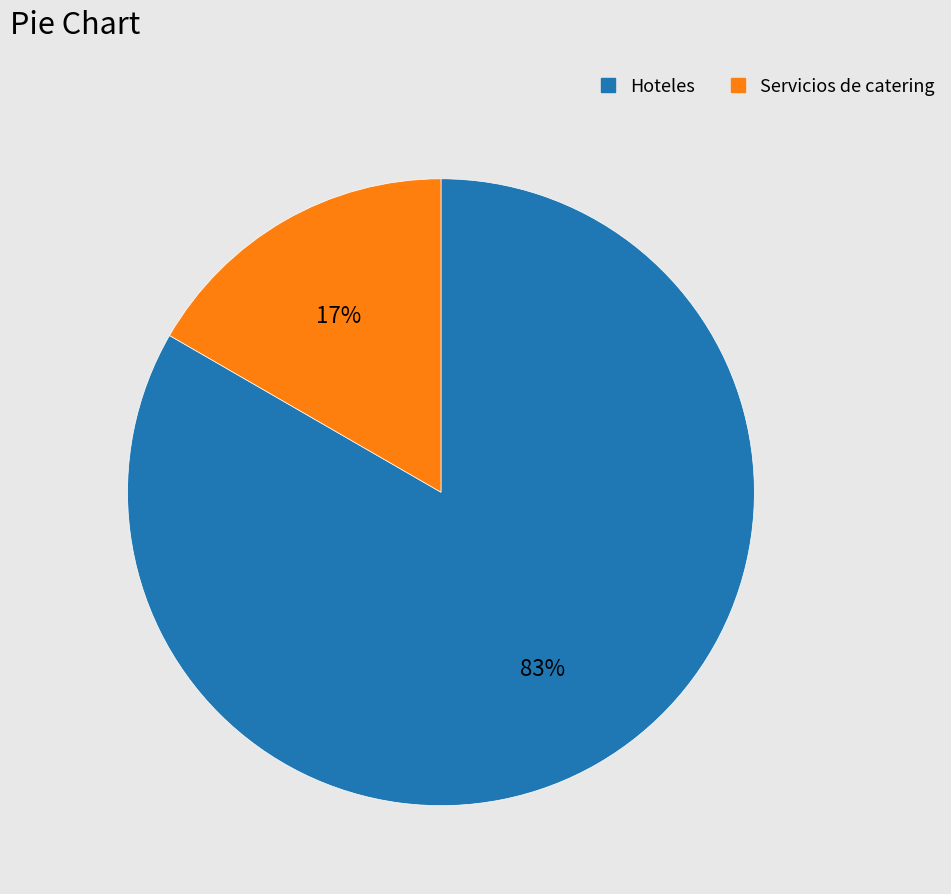

Which has a higher value, Servicios de catering or Hoteles?

Hoteles